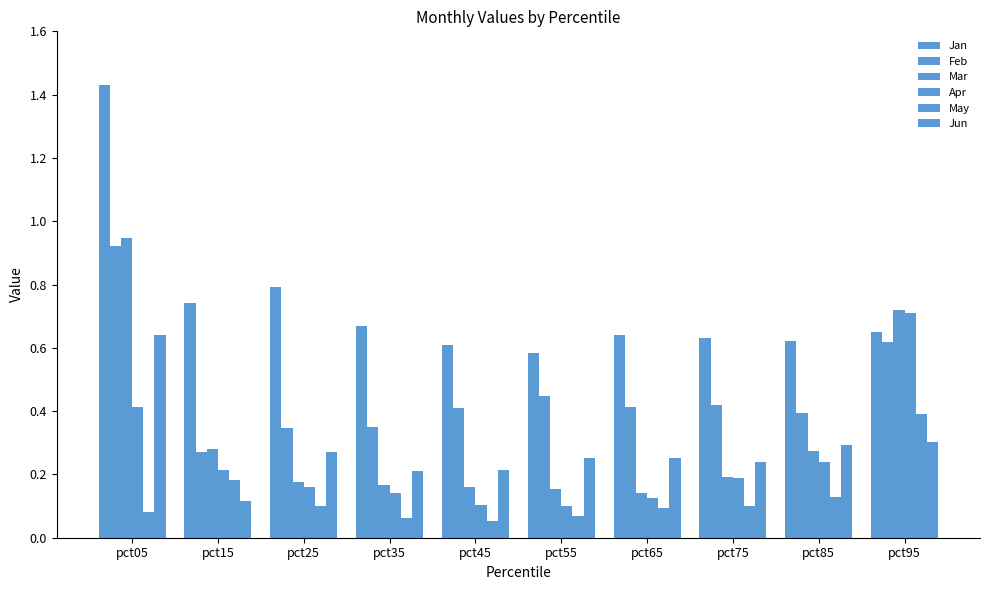

Where is Jun nearest to the value 0?

pct15